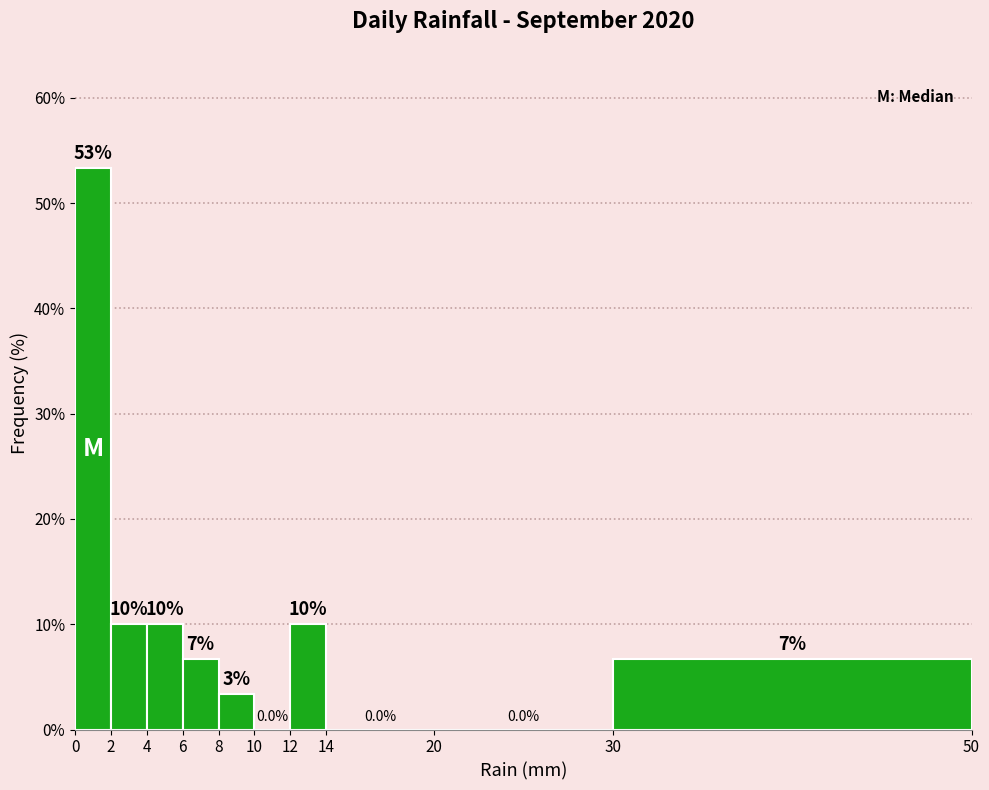

Which range on the x-axis has the tallest bar?

0 to 2